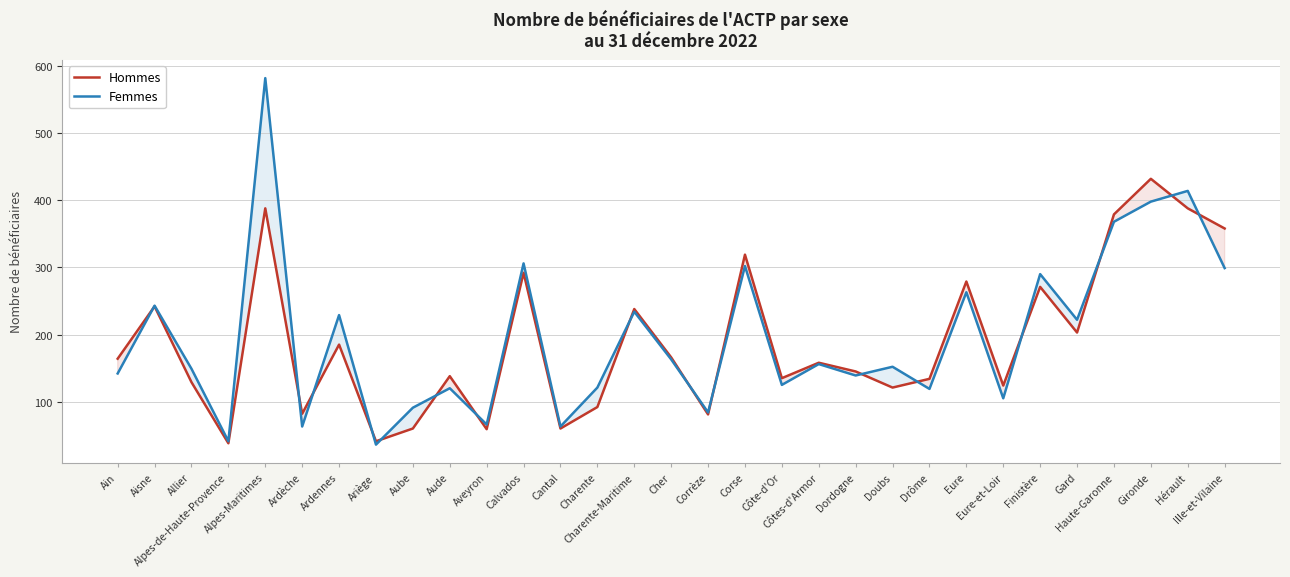

Where is the first local minimum for Hommes?

Alpes-de-Haute-Provence